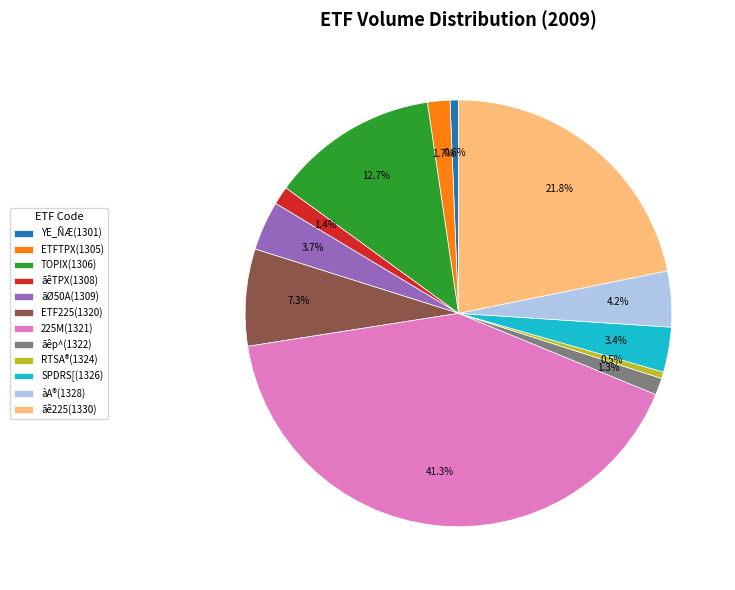

Is there any slice that represents more than half of the pie?

No